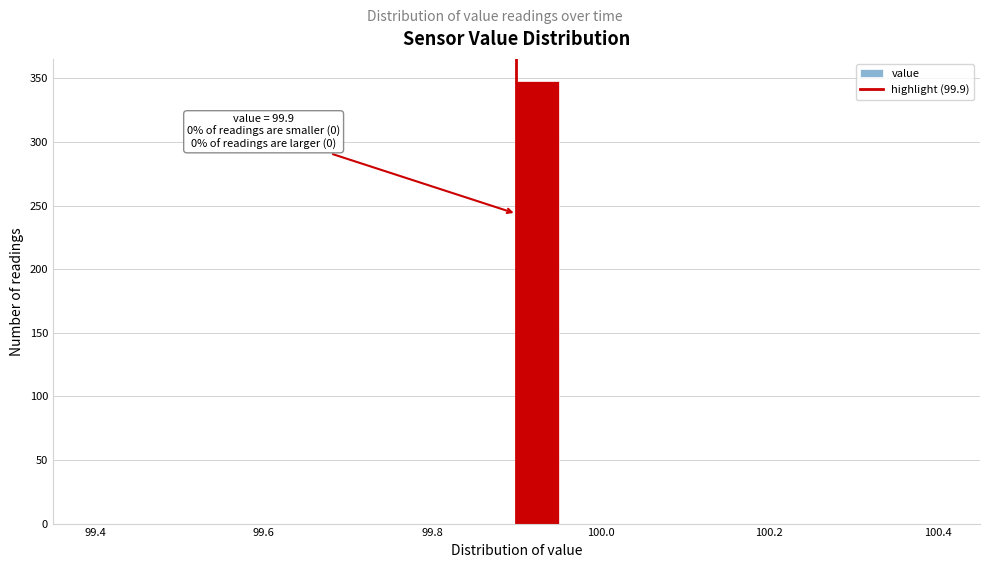

Read against the x-axis, roughly where is the centre of the tallest bar?

99.92